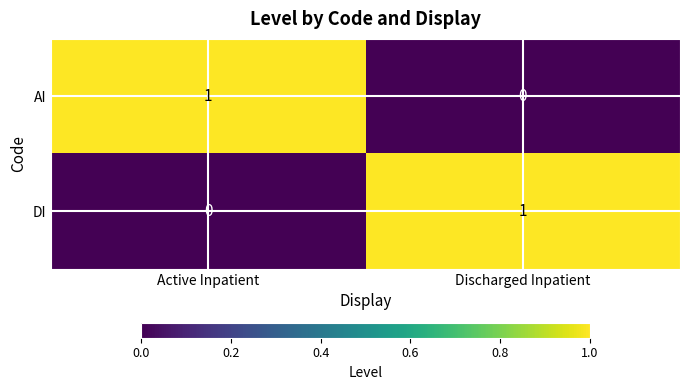

True or false: AI has a value of 0 at Discharged Inpatient.

True